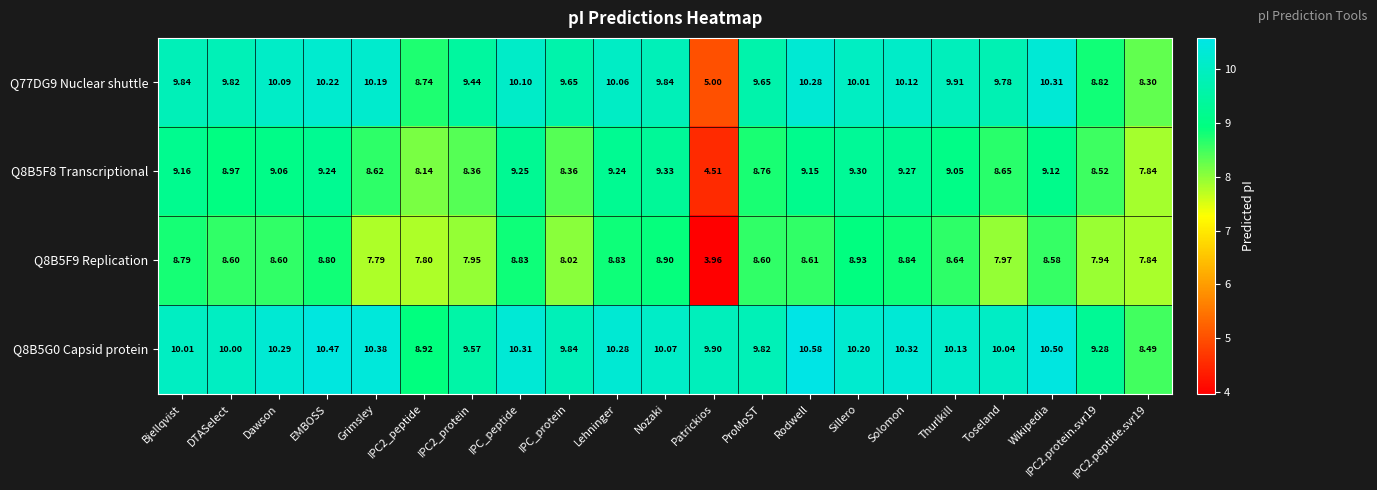

List the series in order of their overall mean, highest first.

Q8B5G0 Capsid protein, Q77DG9 Nuclear shuttle, Q8B5F8 Transcriptional, Q8B5F9 Replication